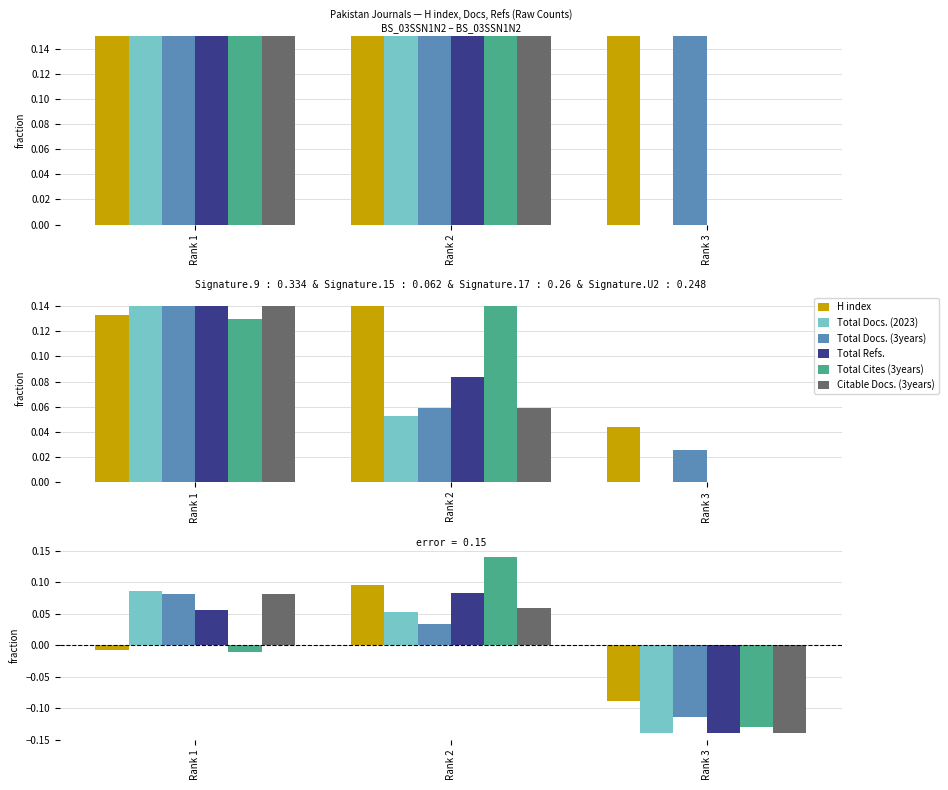

Which series has the largest total across all categories?

H index